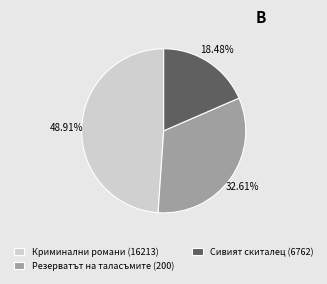

Rank the categories by value from lowest to highest.

Сивият скиталец (6762), Резерватът на таласъмите (200), Криминални романи (16213)